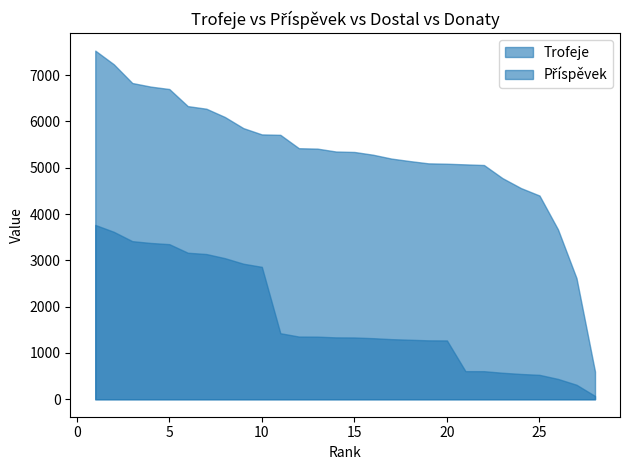

What is the difference between the maximum and minimum values in the Trofeje series?

6930